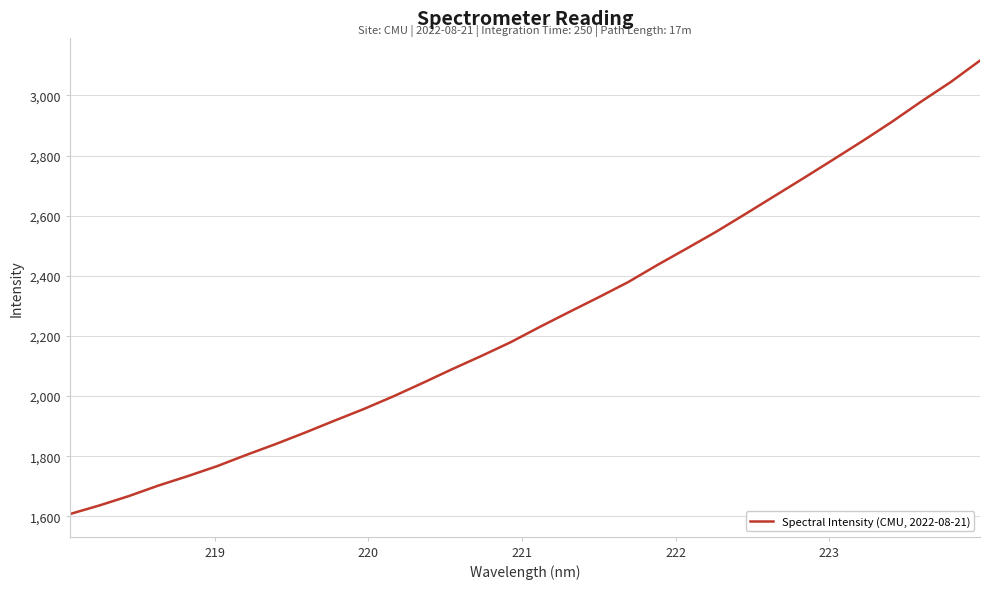

What is the difference between the maximum and minimum values?

1508.1